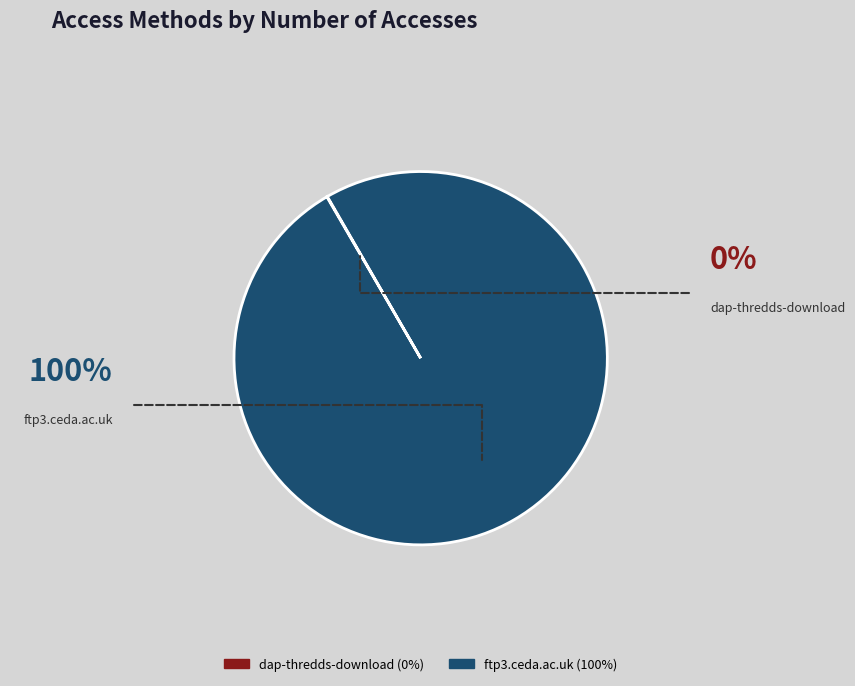

What is the majority slice?

ftp3.ceda.ac.uk